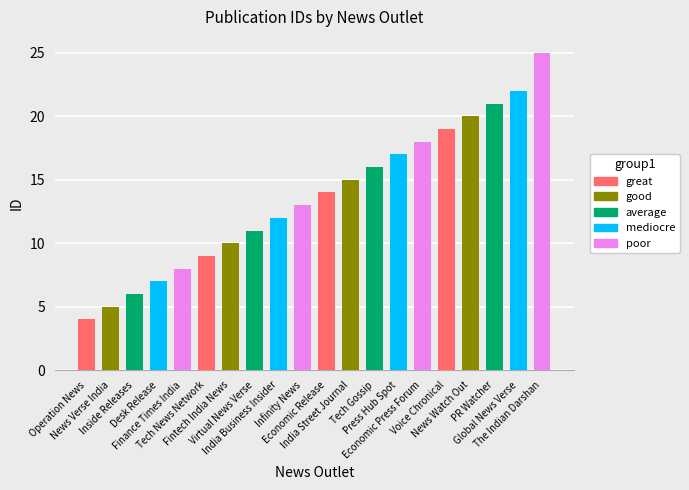

What is the difference between the second highest and second lowest values?

17